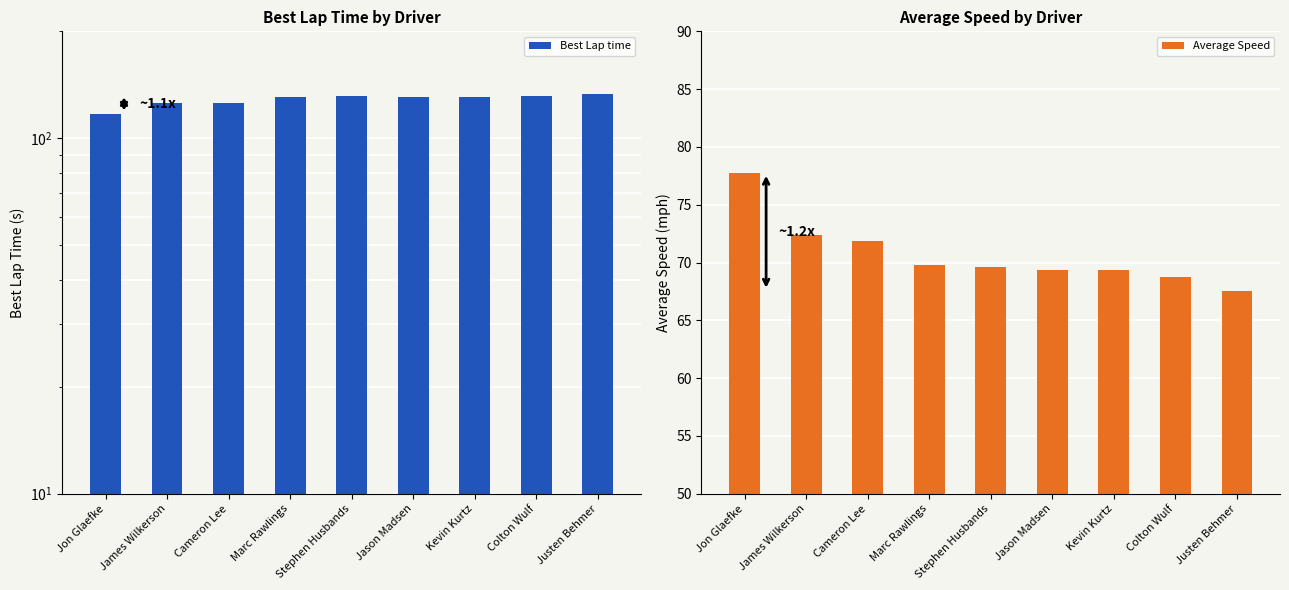

Which has a higher value, Justen Behmer or Jason Madsen?

Justen Behmer